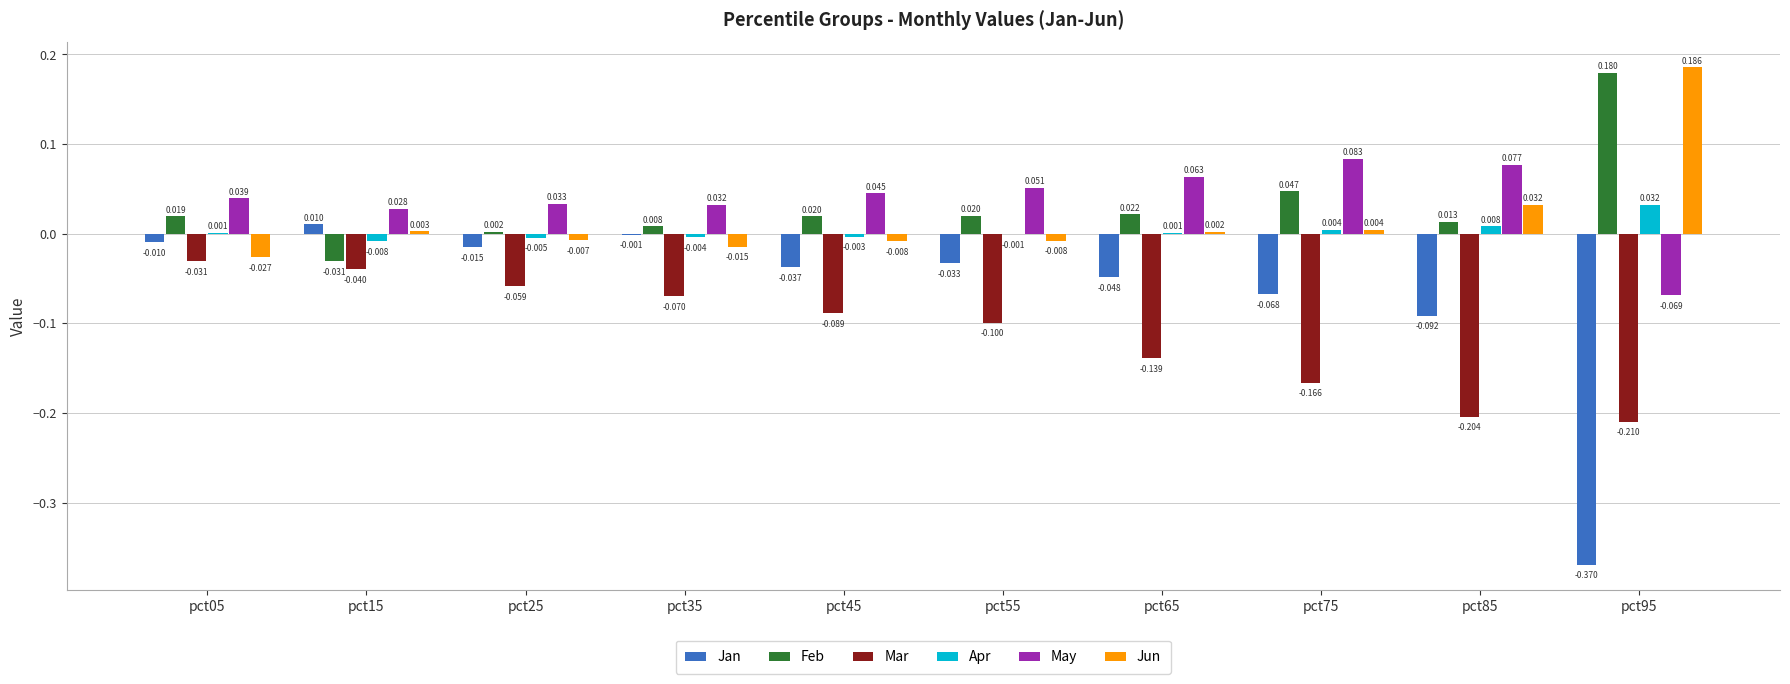

Between pct25 and pct65, which series saw the biggest shift?

Mar